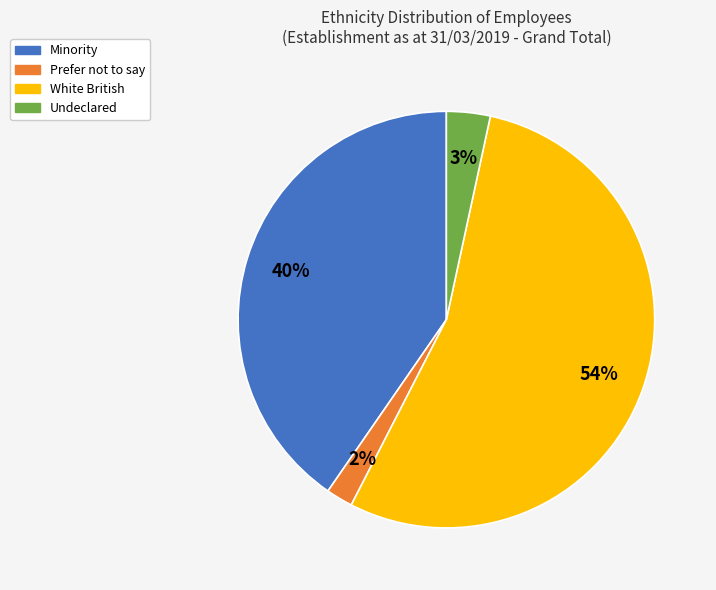

To the nearest percent, what portion does Prefer not to say represent?

2%